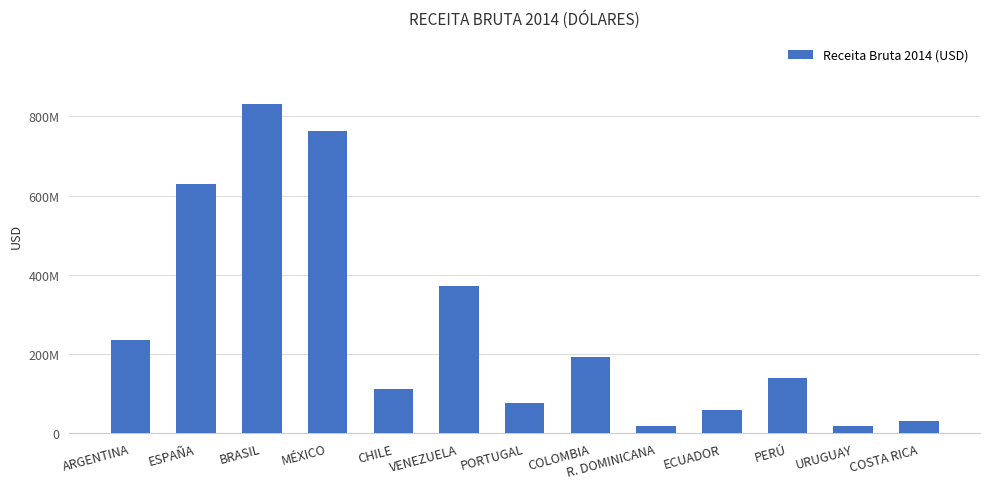

Reading left to right, transcribe all the data shown in this chart.

ARGENTINA=234787159.8	ESPAÑA=629832723.0	BRASIL=832111889.3	MÉXICO=762930208.6	CHILE=111561998.0	VENEZUELA=371775298.3	PORTUGAL=76261107.7	COLOMBIA=192429799.8	R. DOMINICANA=18180453.0	ECUADOR=57744860.0	PERÚ=140000000.0	URUGUAY=17595116.5	COSTA RICA=32080354.0